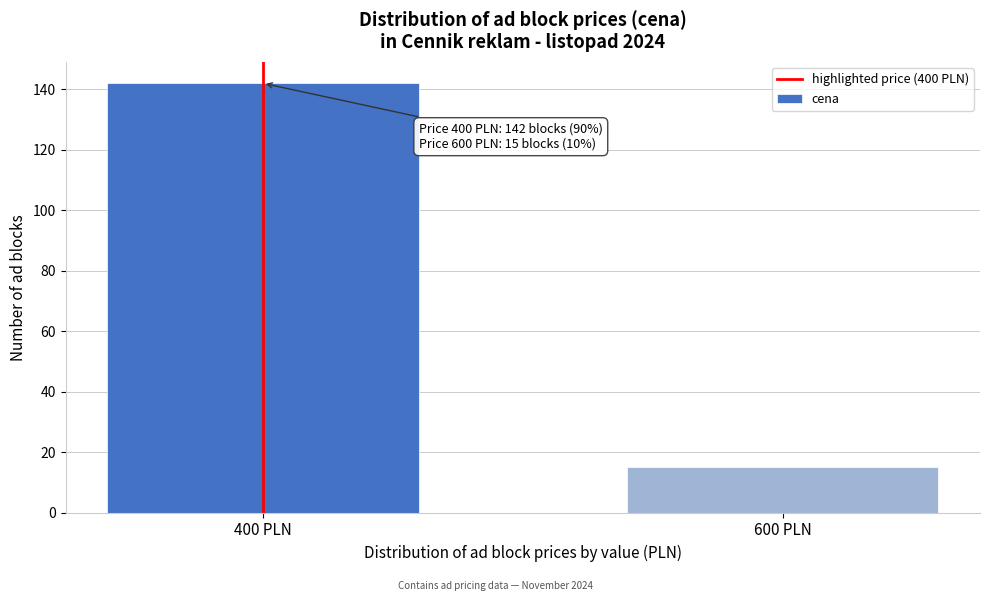

Reading right to left, transcribe all the data shown in this chart.

600 PLN=15	400 PLN=142